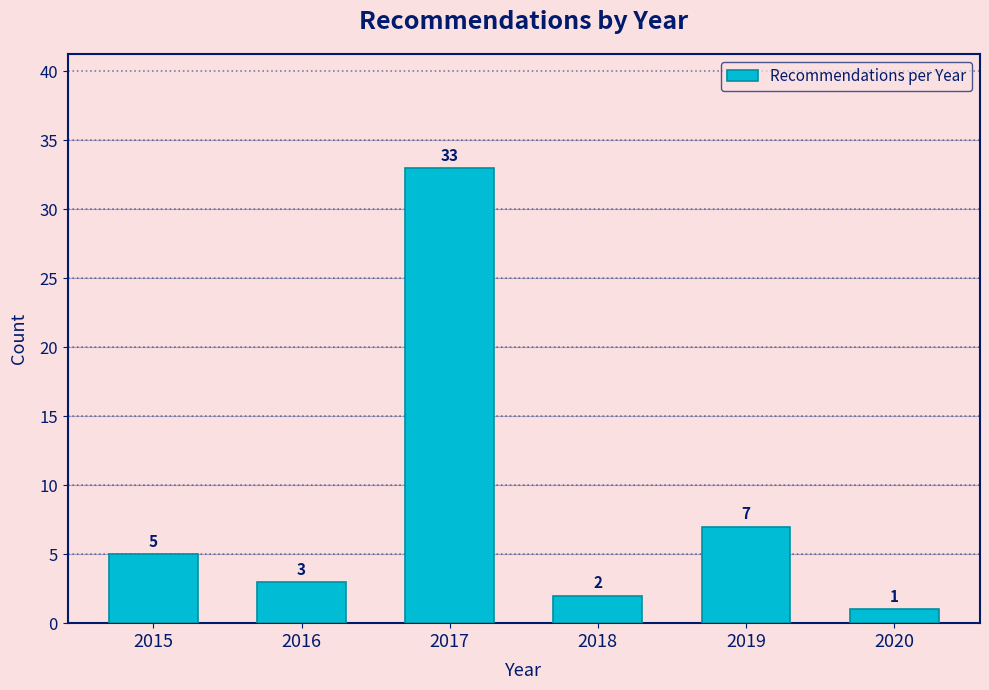

Reading left to right, what are all the values shown in this chart?

2015=5	2016=3	2017=33	2018=2	2019=7	2020=1